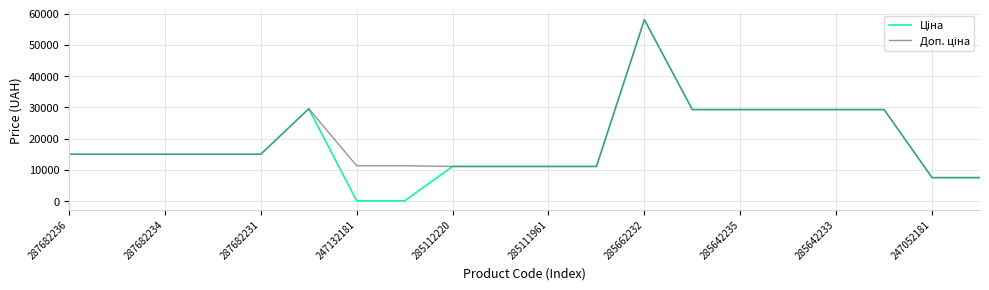

Does the chart have visible grid lines?

Yes